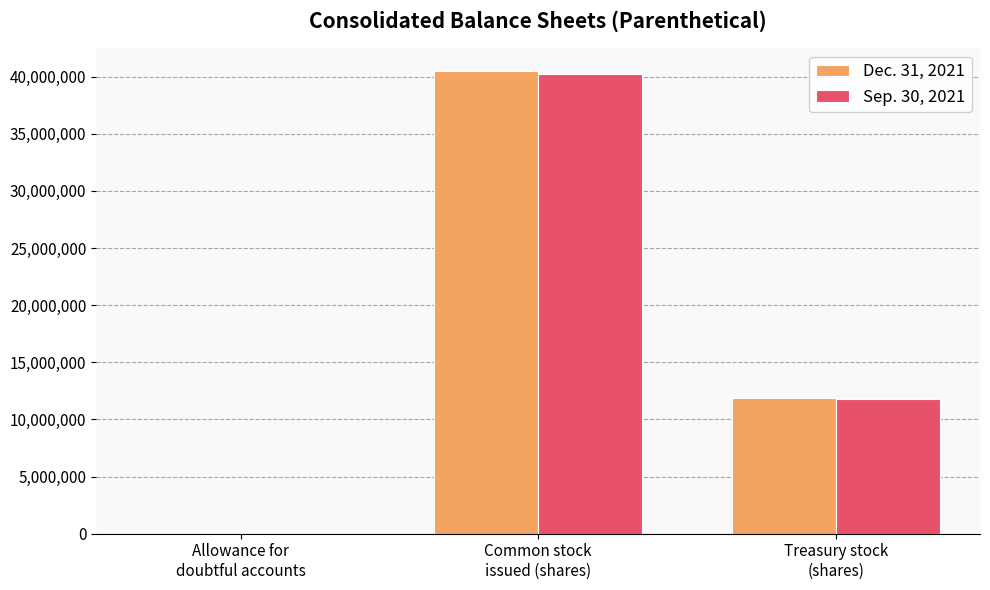

What is the maximum value shown in the chart?

40466000